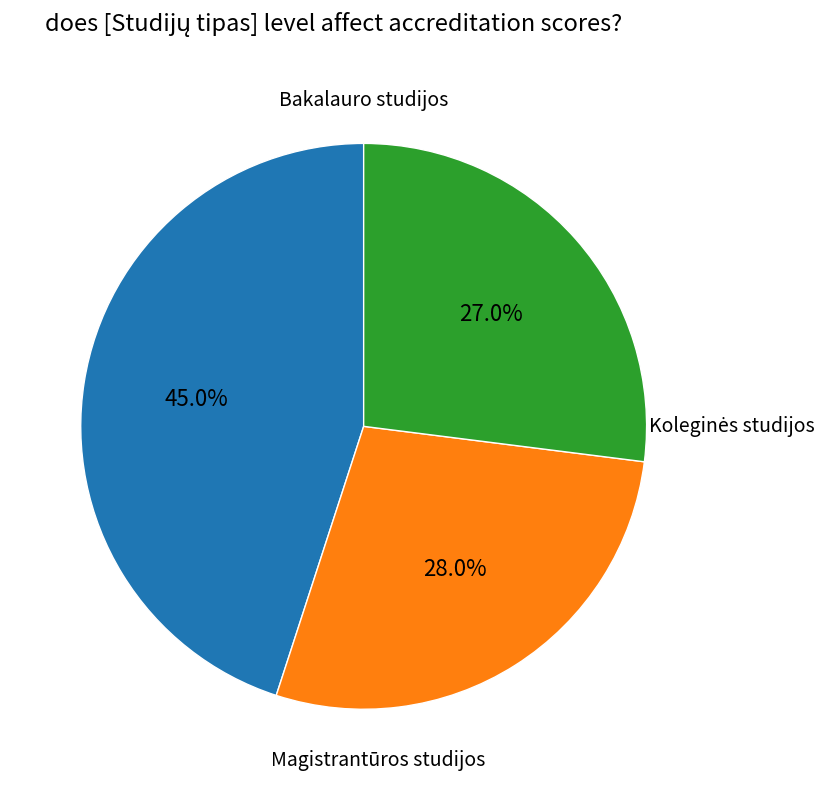

How much of the chart is everything except Bakalauro studijos?

55.0%